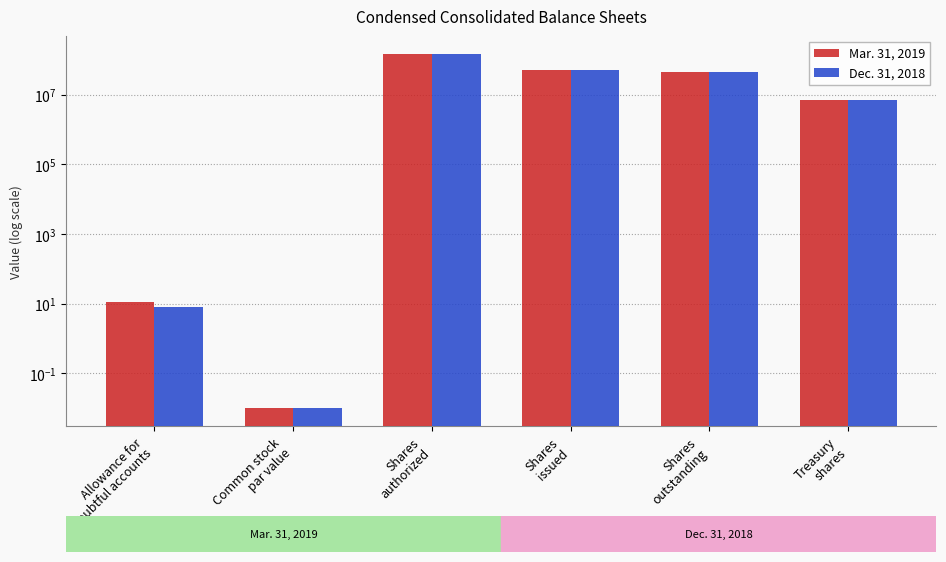

Are the bars horizontal?

No